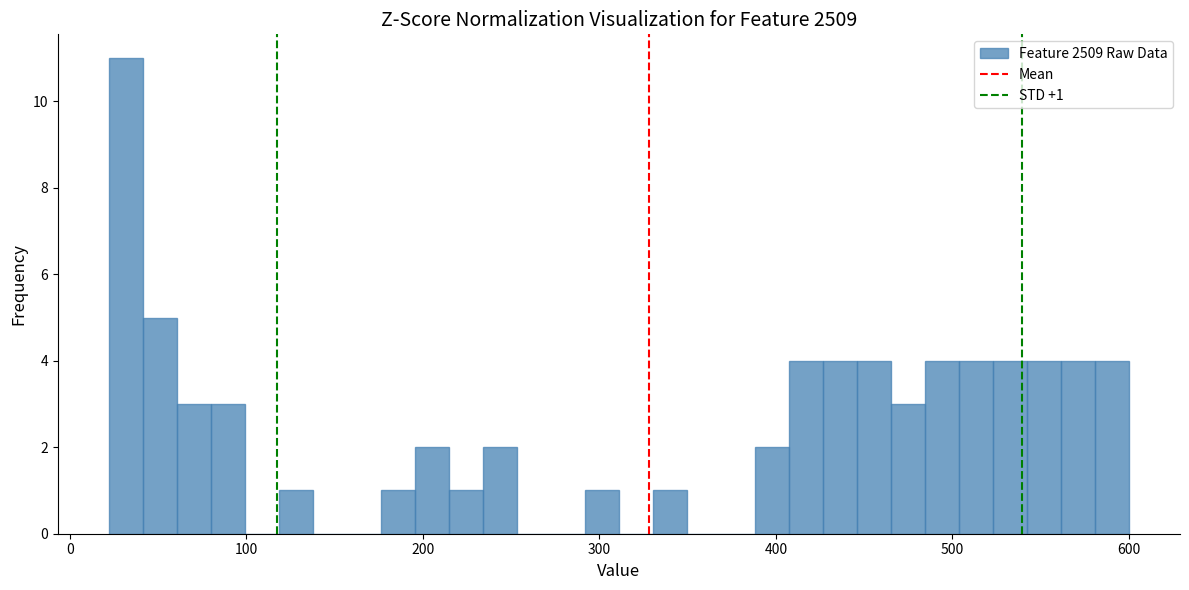

Read against the x-axis, roughly where is the centre of the tallest bar?

30